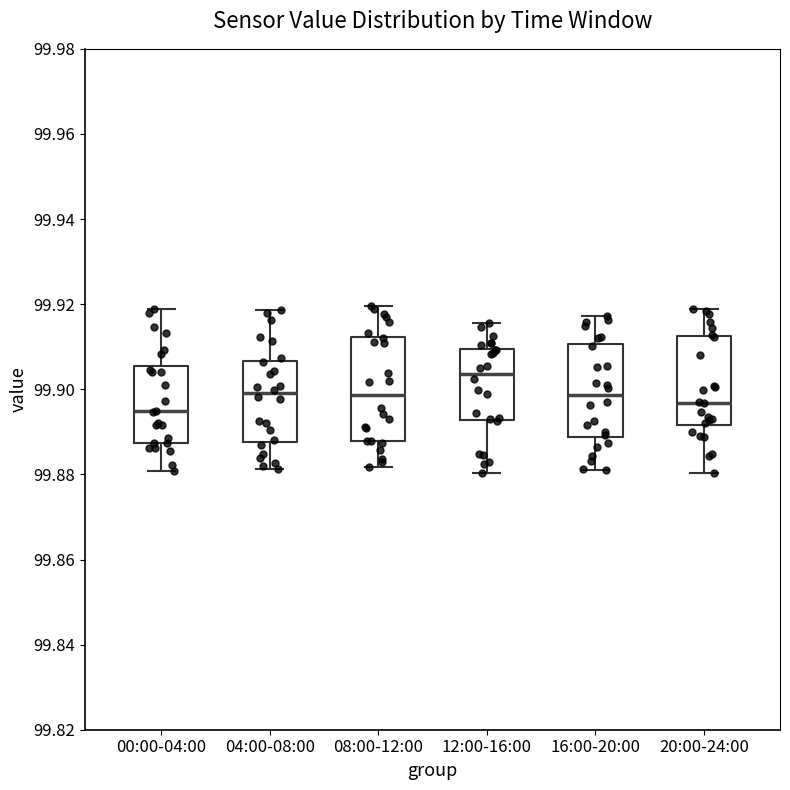

Reading left to right, transcribe this box plot: for each box, give where its median line is, the range the box spans, and where its two whiskers end, as read against the y-axis. The values are not printed on the chart, so give them approximately, as read against the axis.

00:00-04:00: median 99.894, box 99.888 to 99.906, whiskers 99.880 to 99.918
04:00-08:00: median 99.900, box 99.888 to 99.906, whiskers 99.882 to 99.918
08:00-12:00: median 99.898, box 99.888 to 99.912, whiskers 99.882 to 99.920
12:00-16:00: median 99.904, box 99.892 to 99.910, whiskers 99.880 to 99.916
16:00-20:00: median 99.898, box 99.888 to 99.910, whiskers 99.882 to 99.918
20:00-24:00: median 99.896, box 99.892 to 99.912, whiskers 99.880 to 99.918